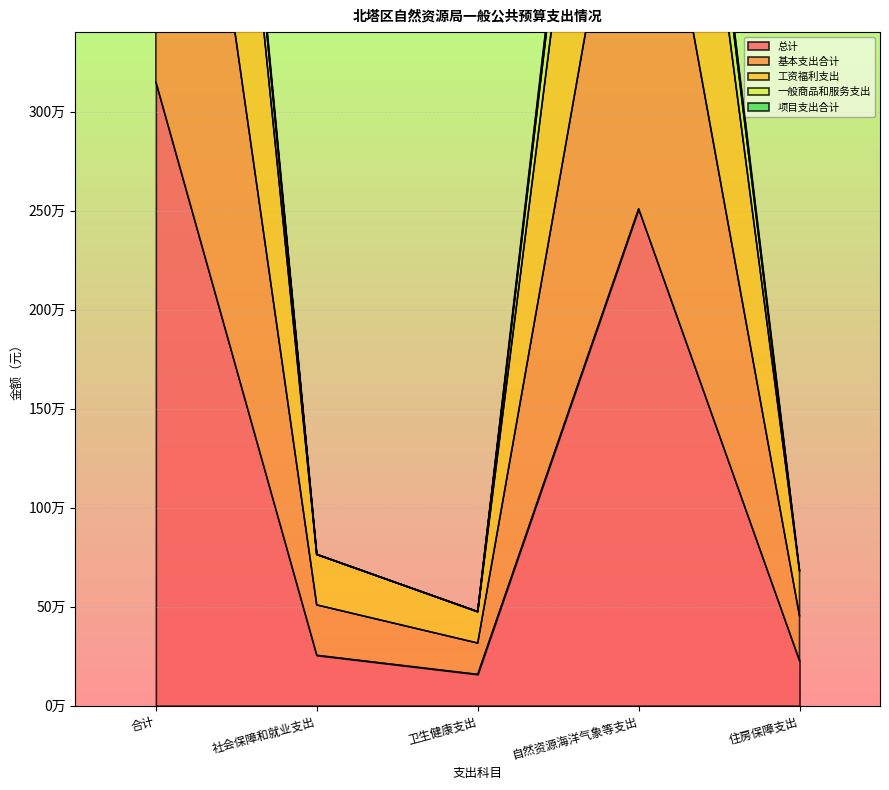

What value does the 项目支出合计 series have at 住房保障支出?

454026